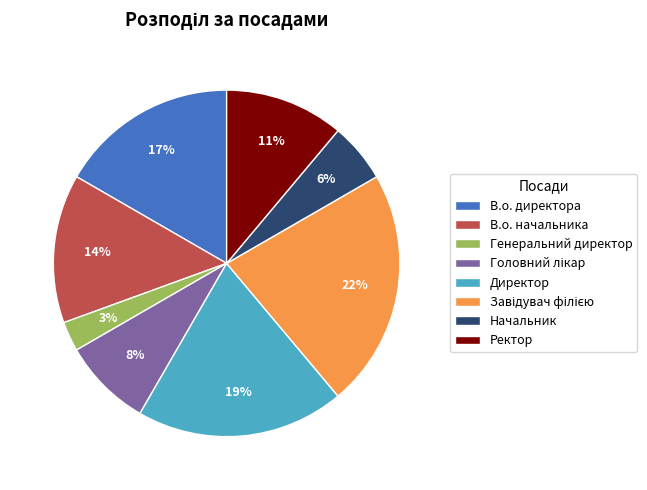

Between Ректор and Директор, which is larger?

Директор